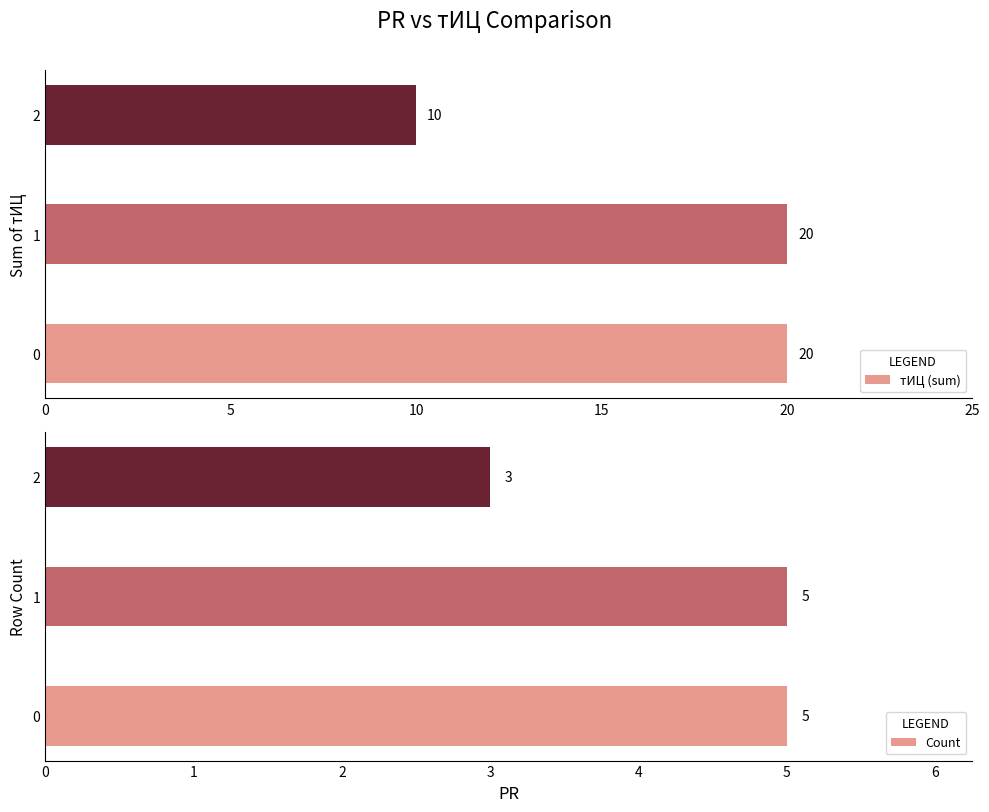

Is it true that тИЦ (sum) equals 35 at 1?

False